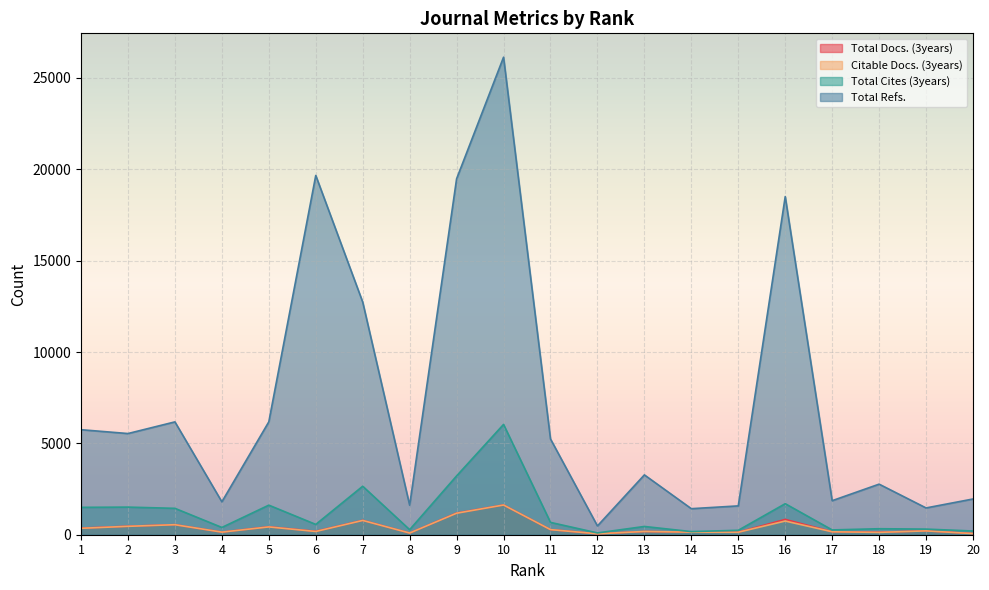

Rank the categories by Total Cites (3years) value from highest to lowest.

10, 9, 7, 16, 5, 2, 1, 3, 11, 6, 13, 4, 18, 19, 8, 17, 15, 20, 14, 12